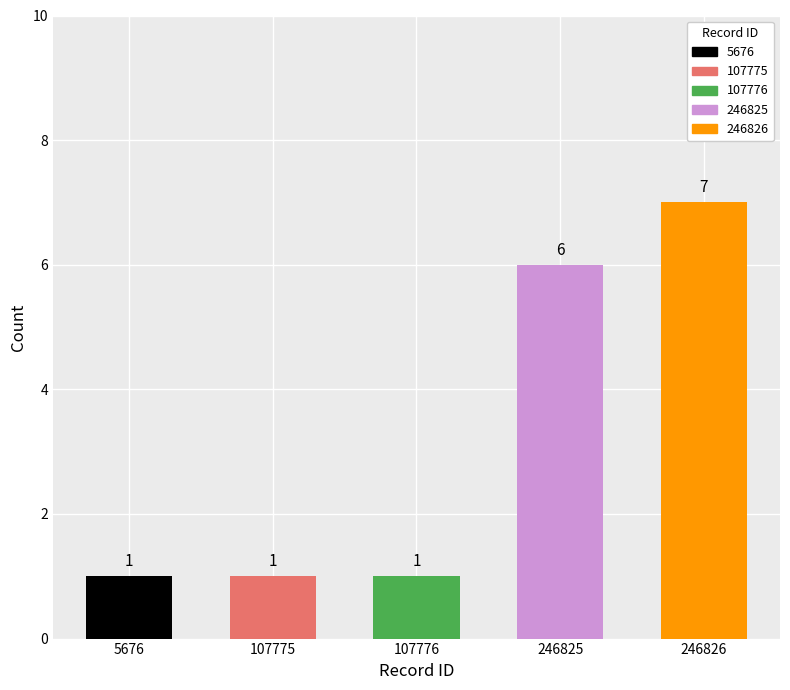

What is the value of the 3rd bar from the left?

1